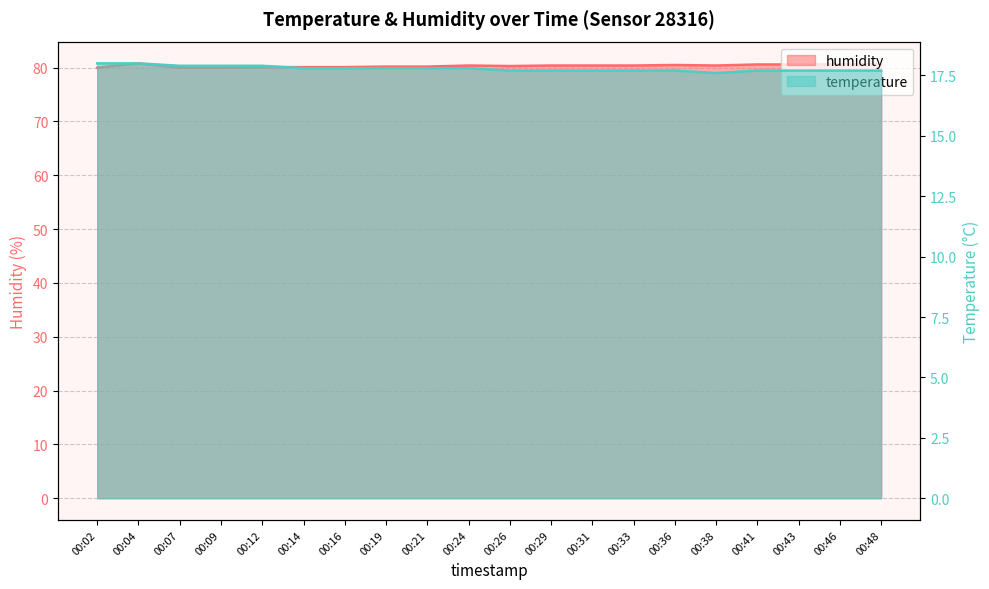

What is the value of the humidity point at the 19th from the left?

80.6